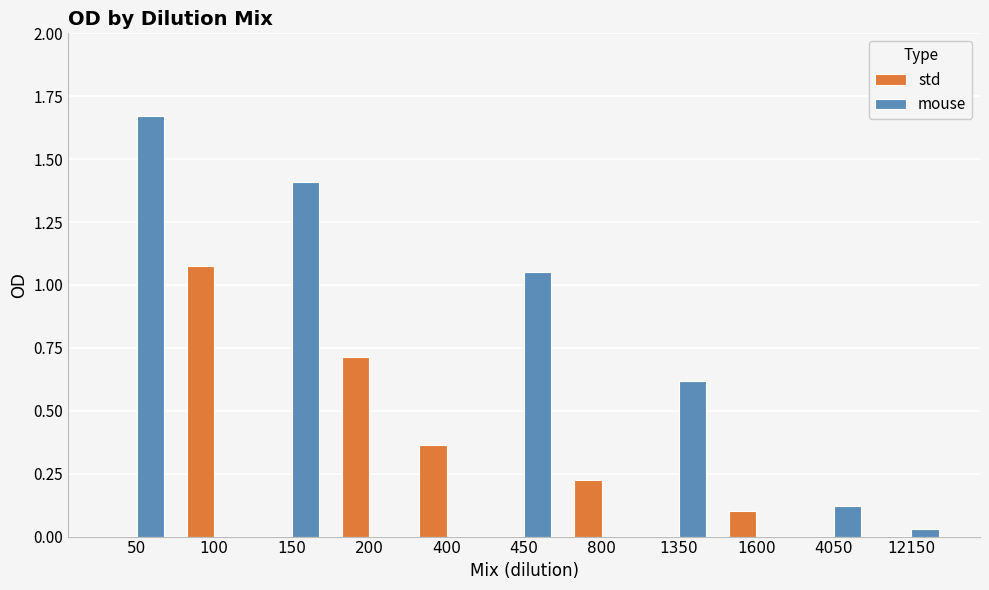

Between 450 and 1600, which series saw the biggest shift?

mouse